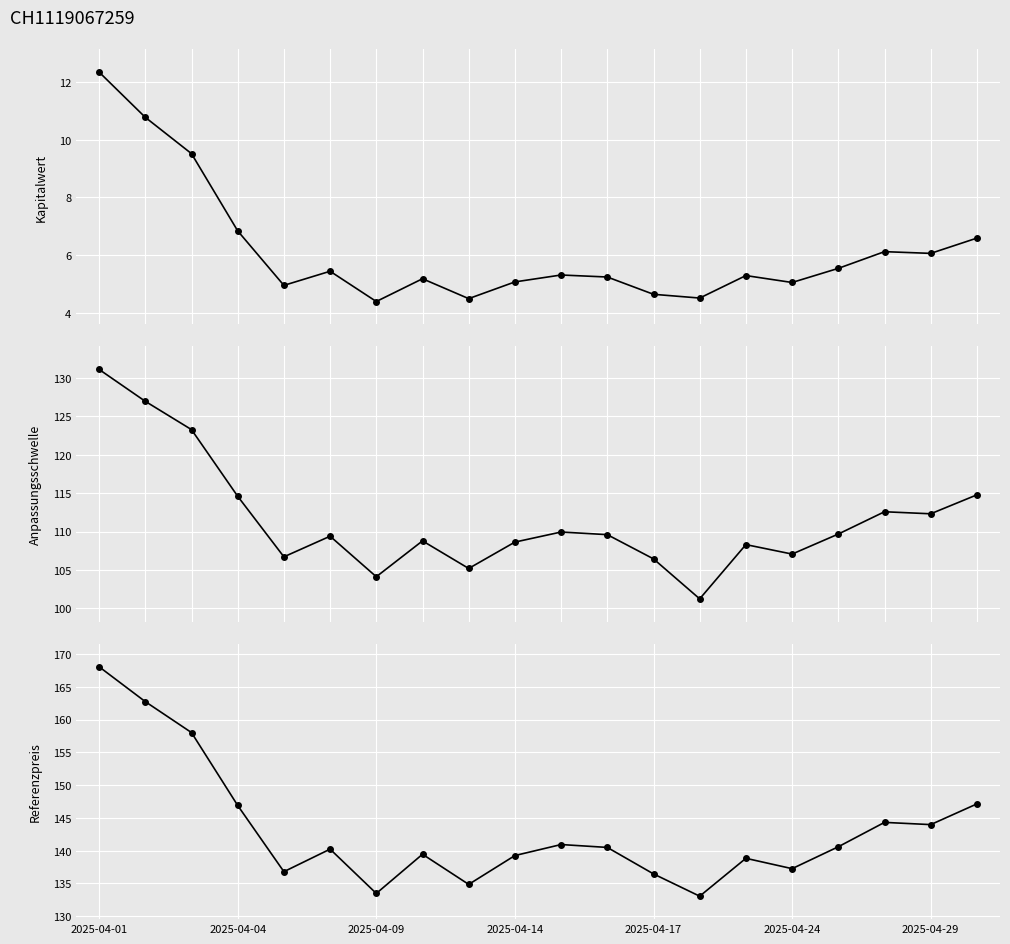

What is the difference between the Anpassungsschwelle values at 10 and 14?

1.6